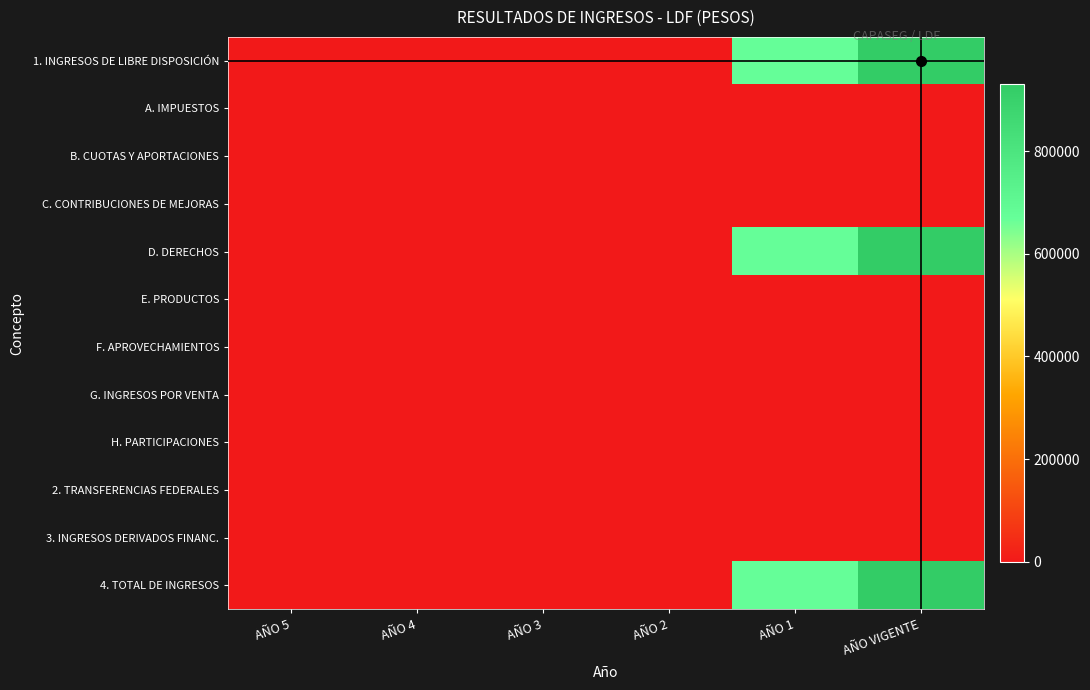

What is the spread (max minus min) of values at AÑO 1?

669976.0